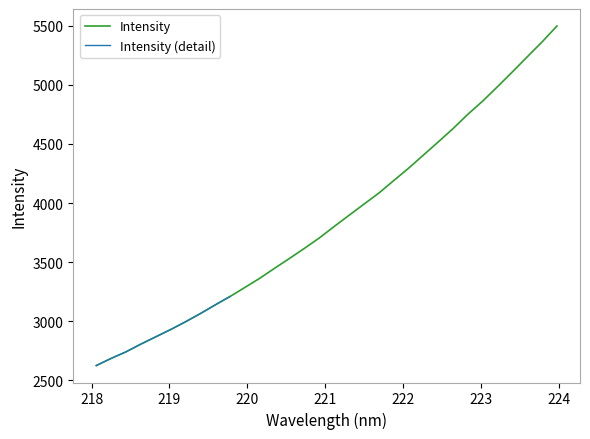

What is the average value?

3864.1